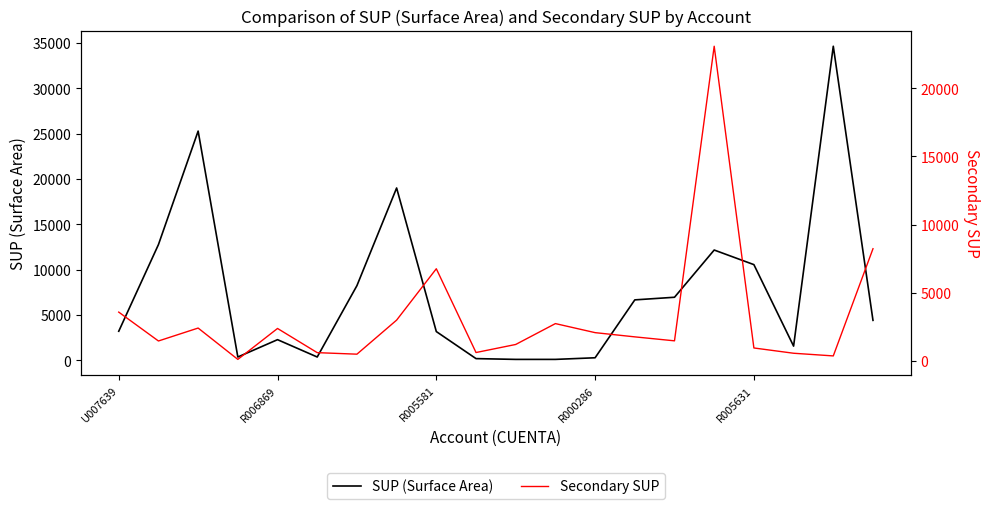

At which label does Secondary SUP reach its peak?

15